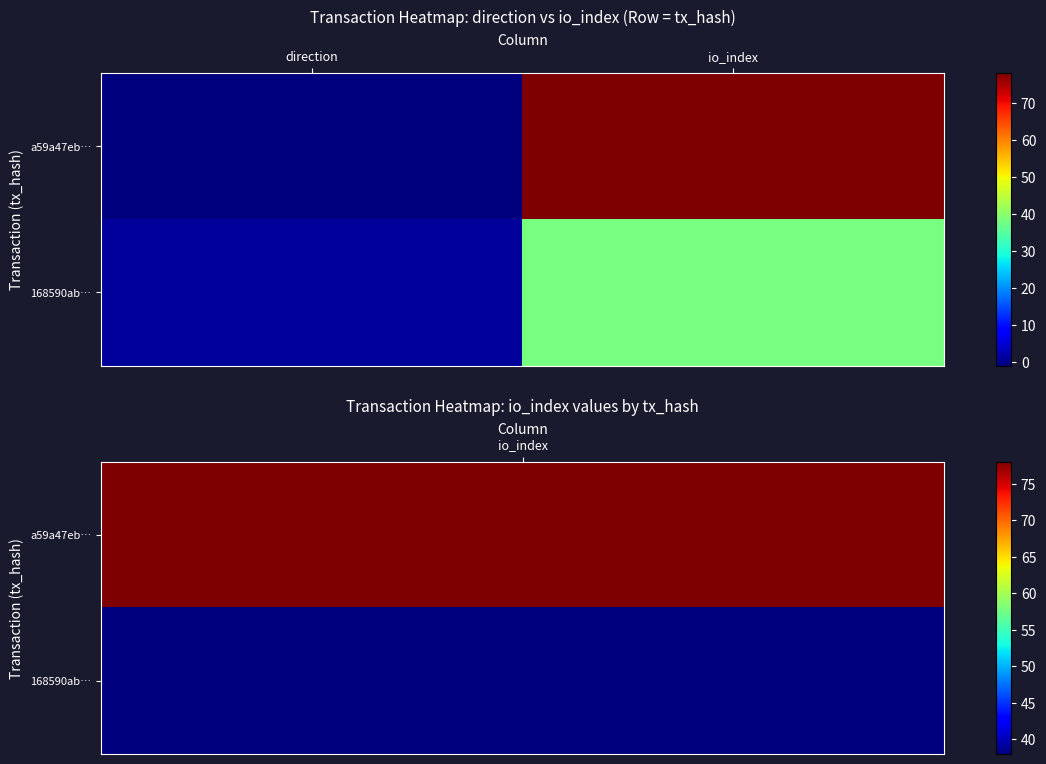

What is the difference between the highest and lowest values at direction?

2